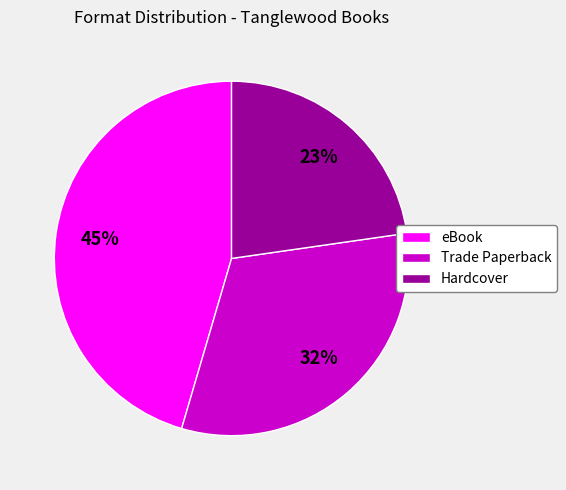

To the nearest percent, what is the average slice percentage?

33%